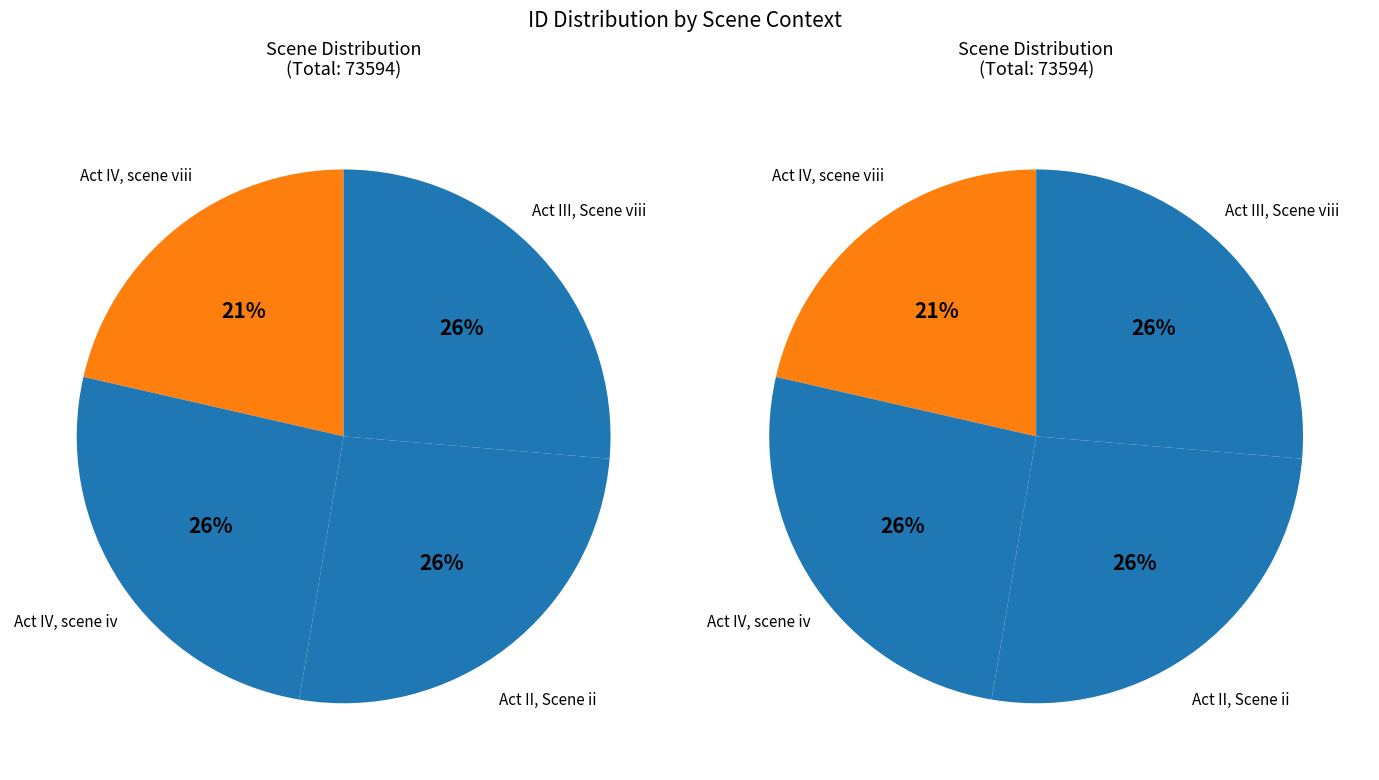

What is the change in value from Act IV, scene viii to Act IV, scene iv?

+3299